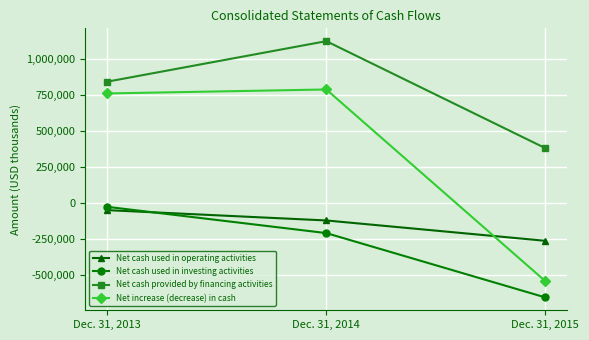

How many data points in Net cash used in operating activities are less than -124119?

1